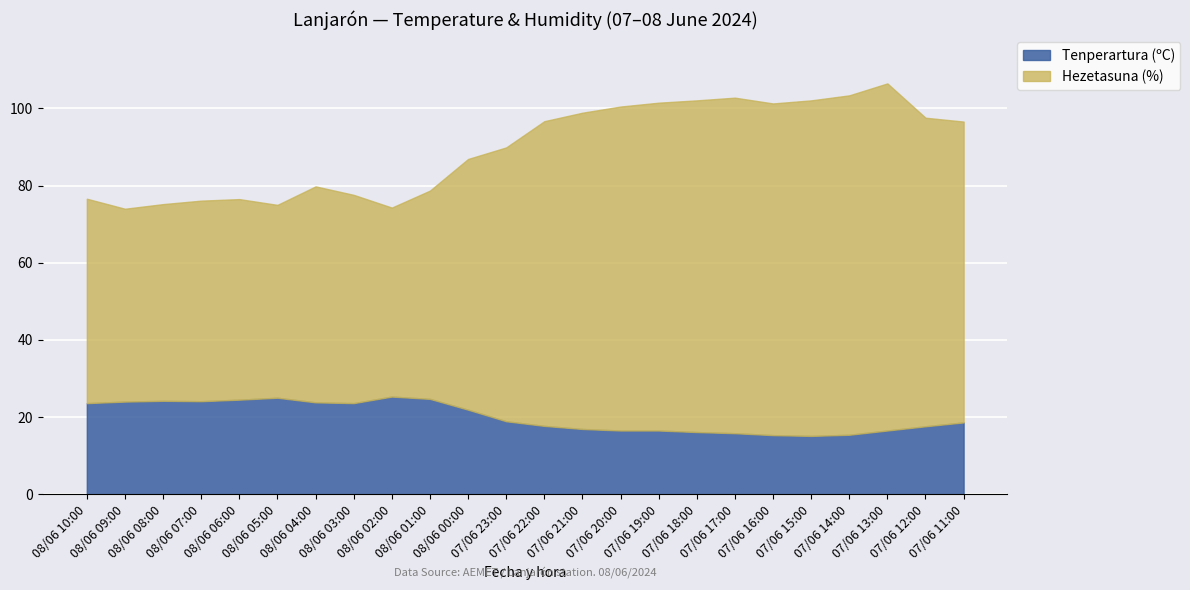

How many values in the Tenperartura (ºC) series are below 18?

11